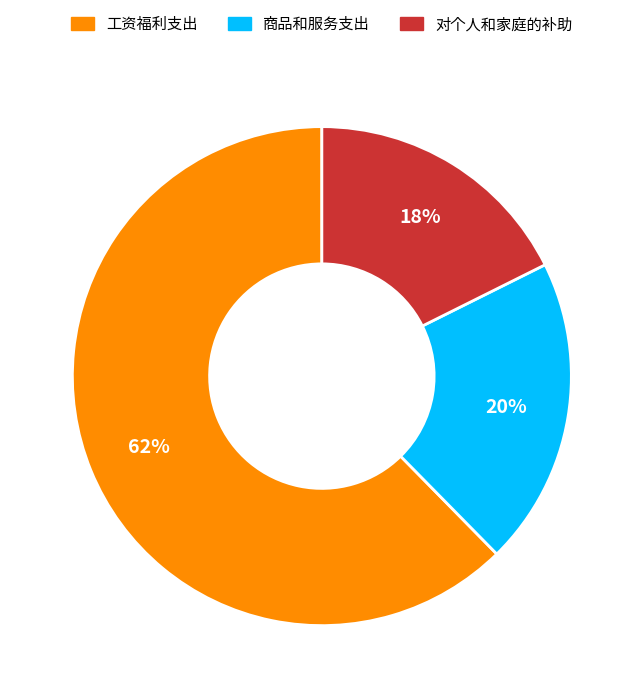

What is the ratio of the value at 对个人和家庭的补助 to the value at 工资福利支出?

0.3